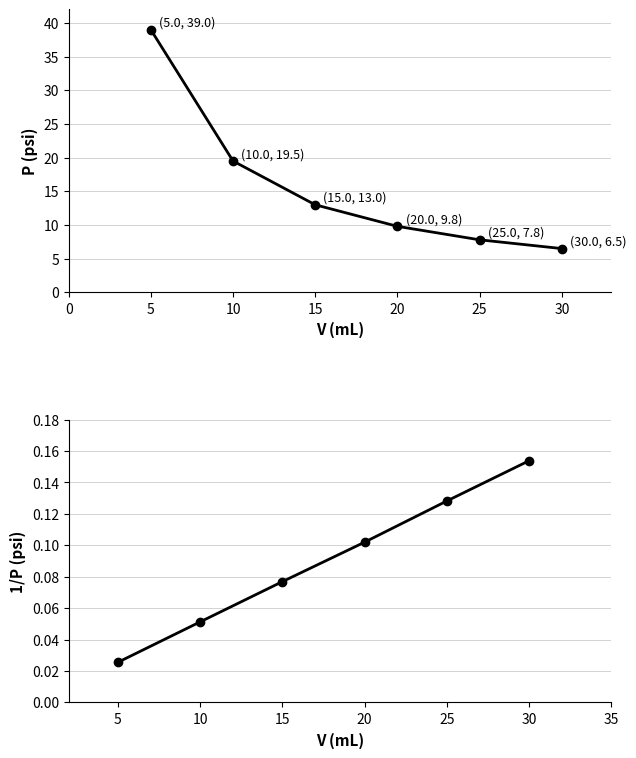

At how many categories does at least one series exceed 1?

6